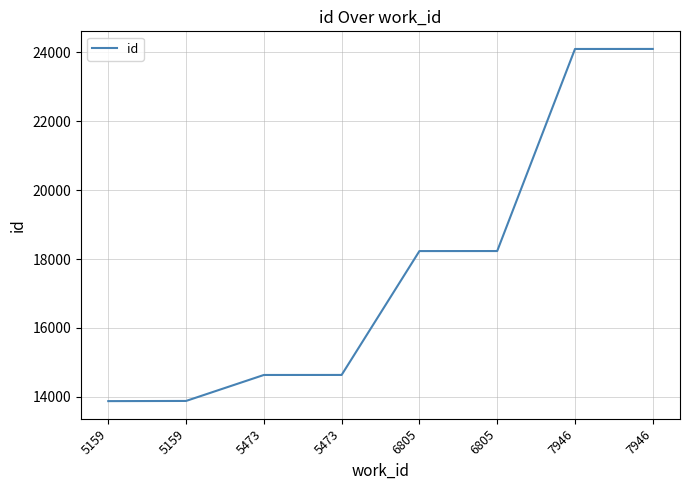

The value at 6805 is 18233. True or false?

True